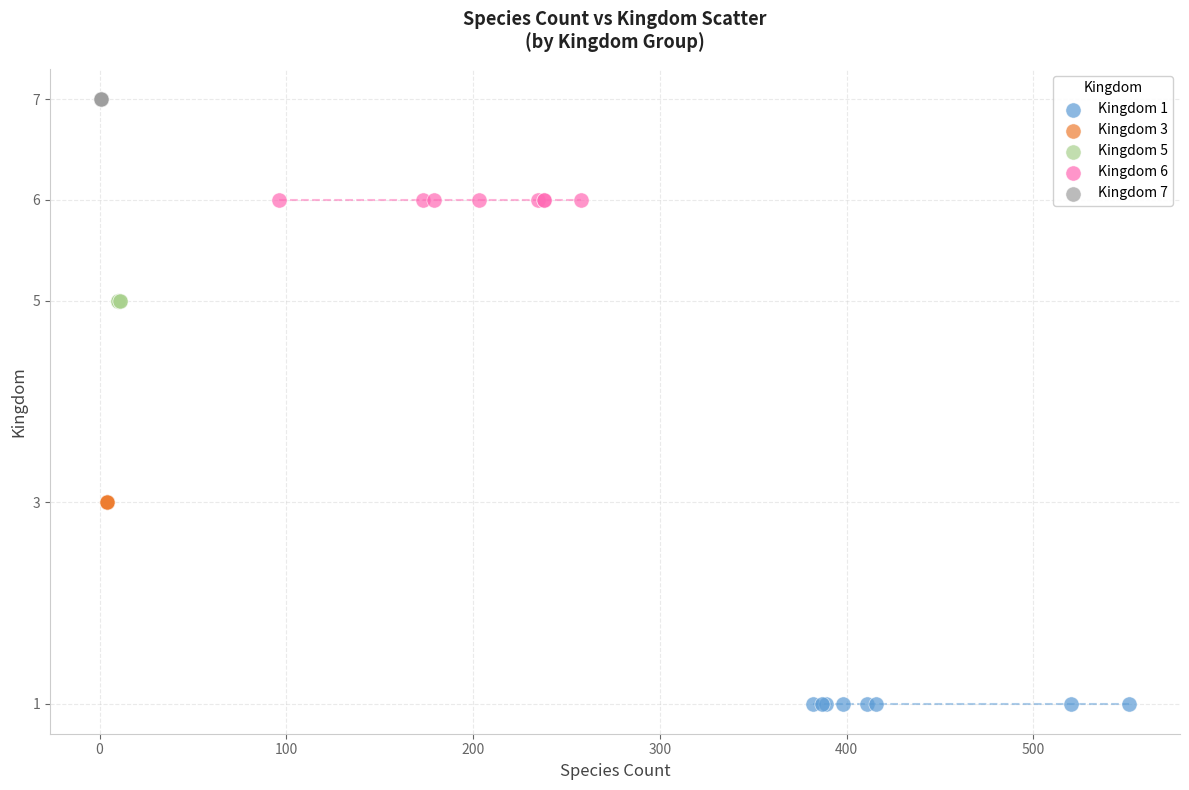

Which series reaches the minimum Y coordinate?

Kingdom 1